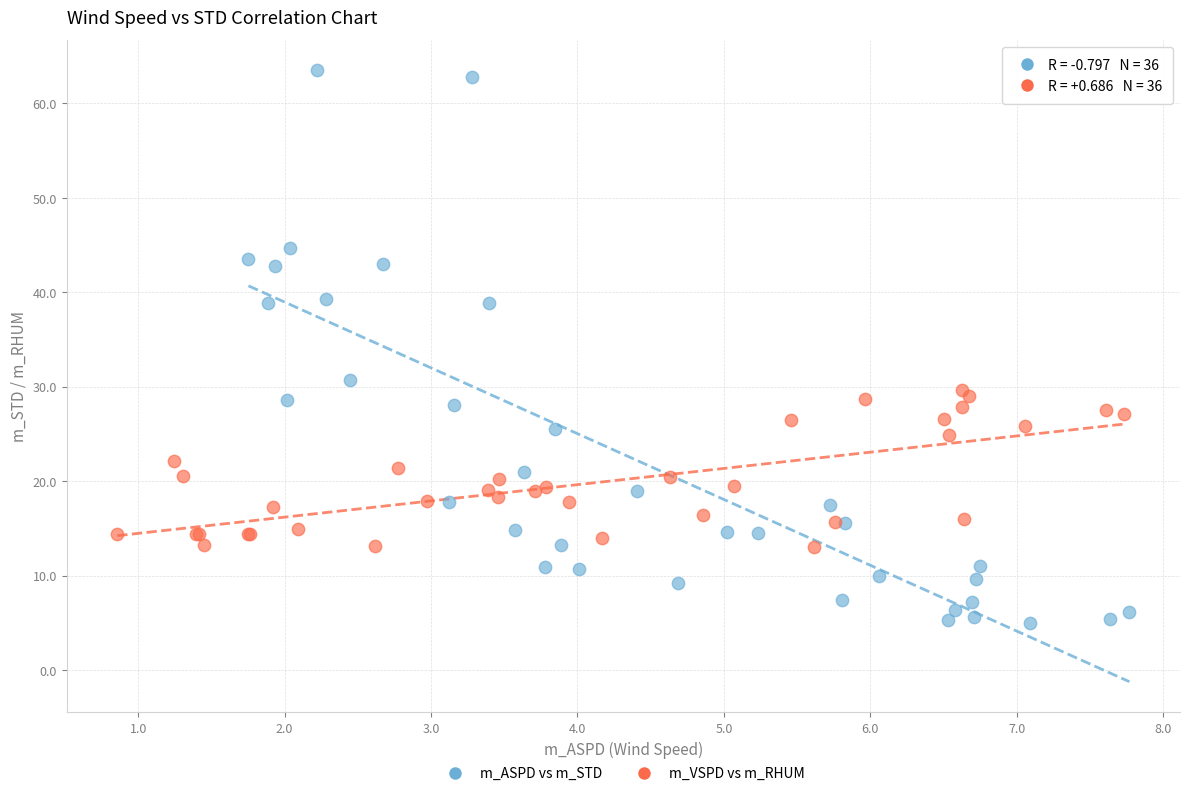

Which series has the largest Y range (max minus min)?

m_ASPD vs m_STD